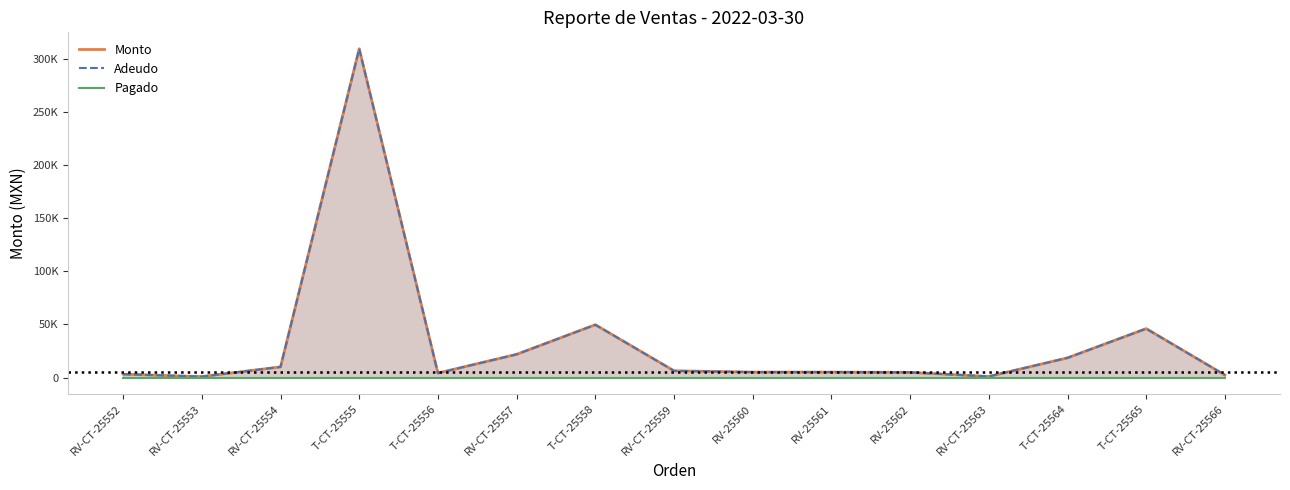

What is the label of the 14th point from the left?

T-CT-25565